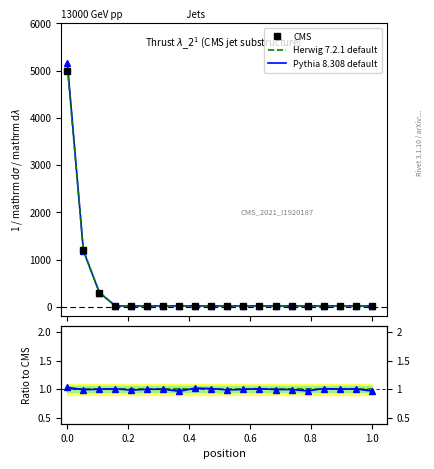

Does the chart have visible grid lines?

No